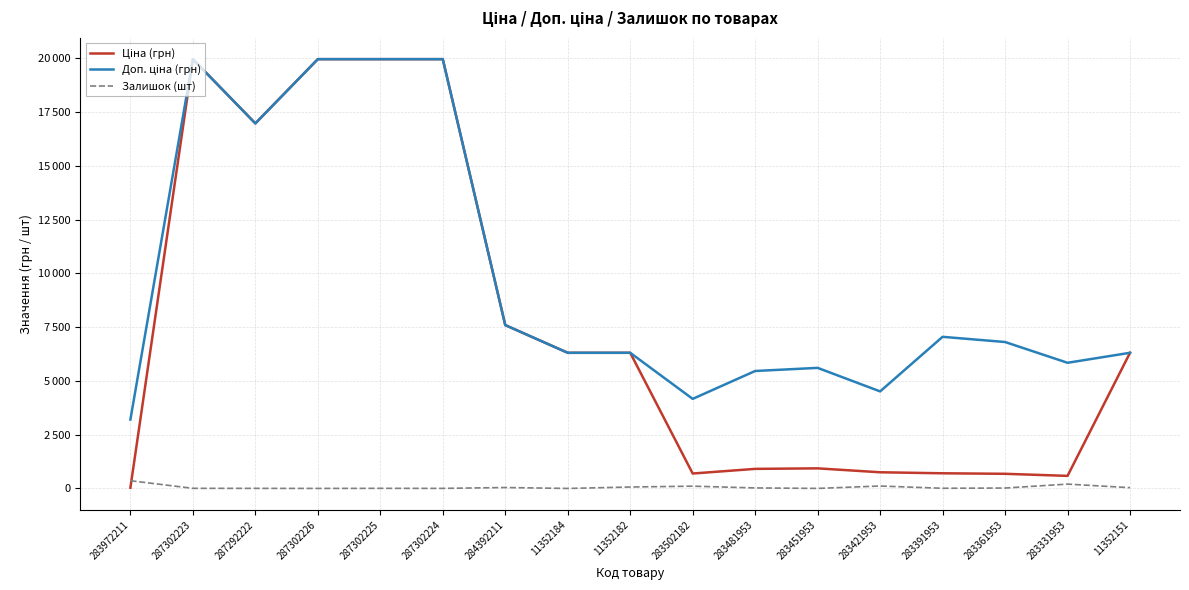

Is this an area chart (filled region under the line)?

No